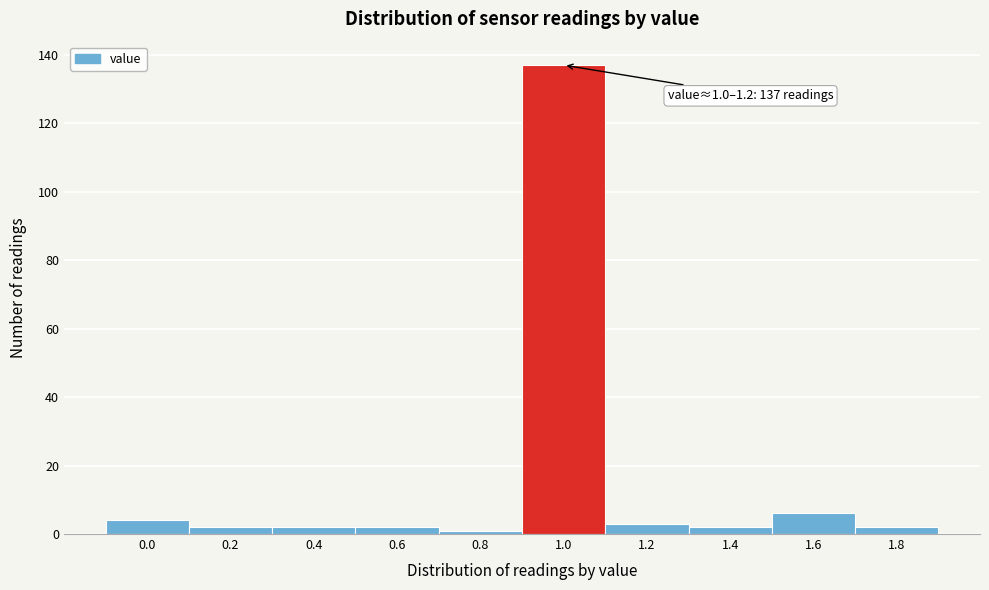

Reading left to right, what are all the values shown in this chart?

4	2	2	2	1	137	3	2	6	2